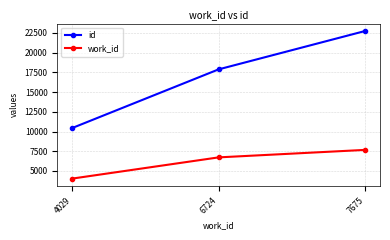

At which label is work_id closest to 5852?

6724